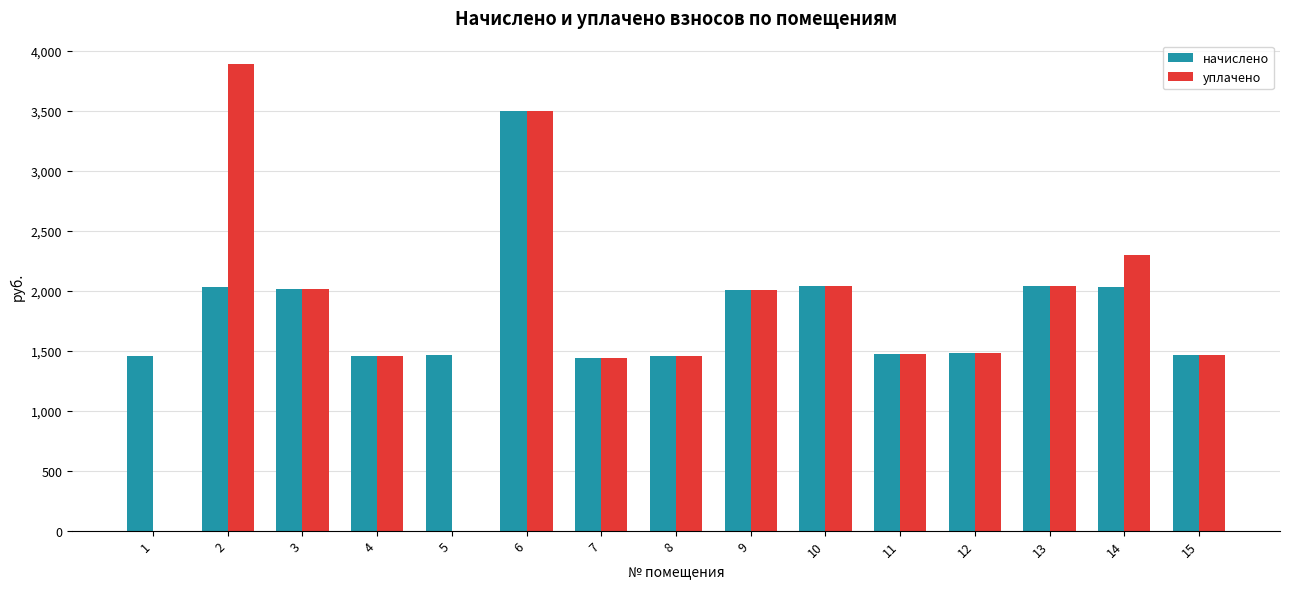

How many groups of bars are there?

15